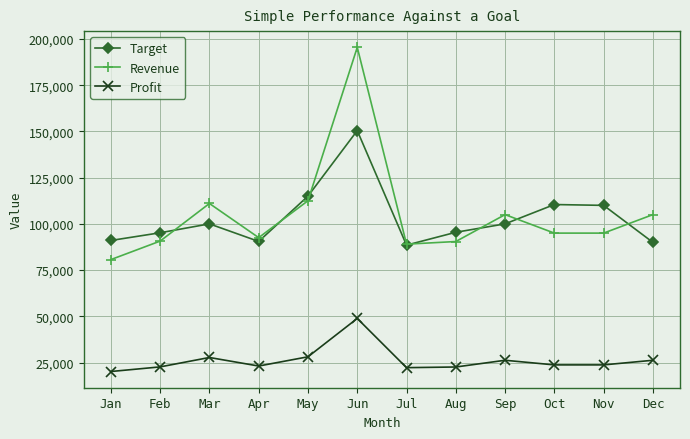

At which category does Profit reach its first local peak?

Mar